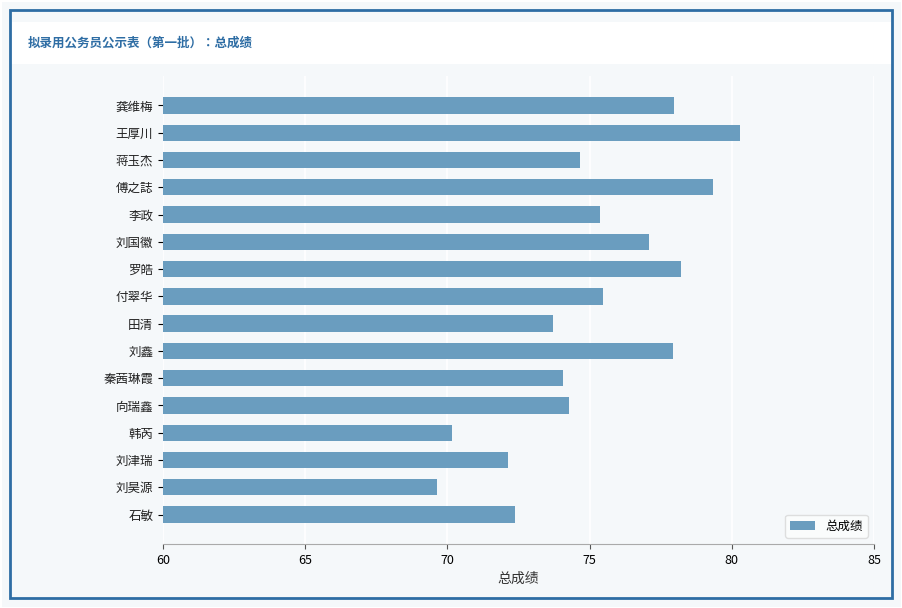

What is the label of the 15th bar from the bottom?

王厚川